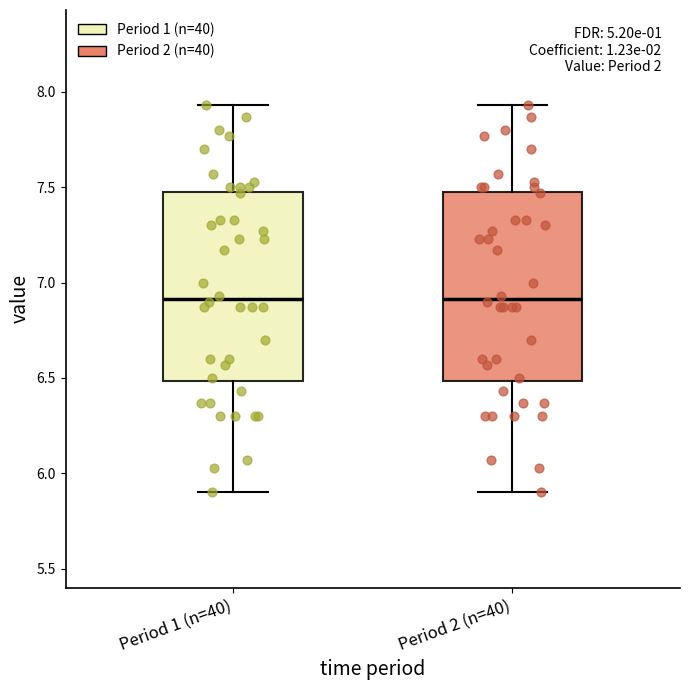

Reading left to right, transcribe this box plot: for each box, give where its median line is, the range the box spans, and where its two whiskers end, as read against the y-axis. The values are not printed on the chart, so give them approximately, as read against the axis.

Period 1 (n=40): median 6.90, box 6.50 to 7.50, whiskers 5.90 to 7.95
Period 2 (n=40): median 6.90, box 6.50 to 7.50, whiskers 5.90 to 7.95